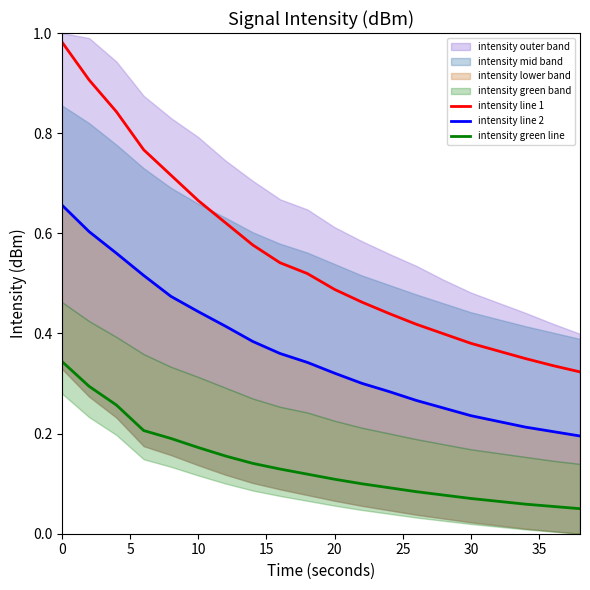

True or false: intensity green line has a value of 0.3 at 0.

True